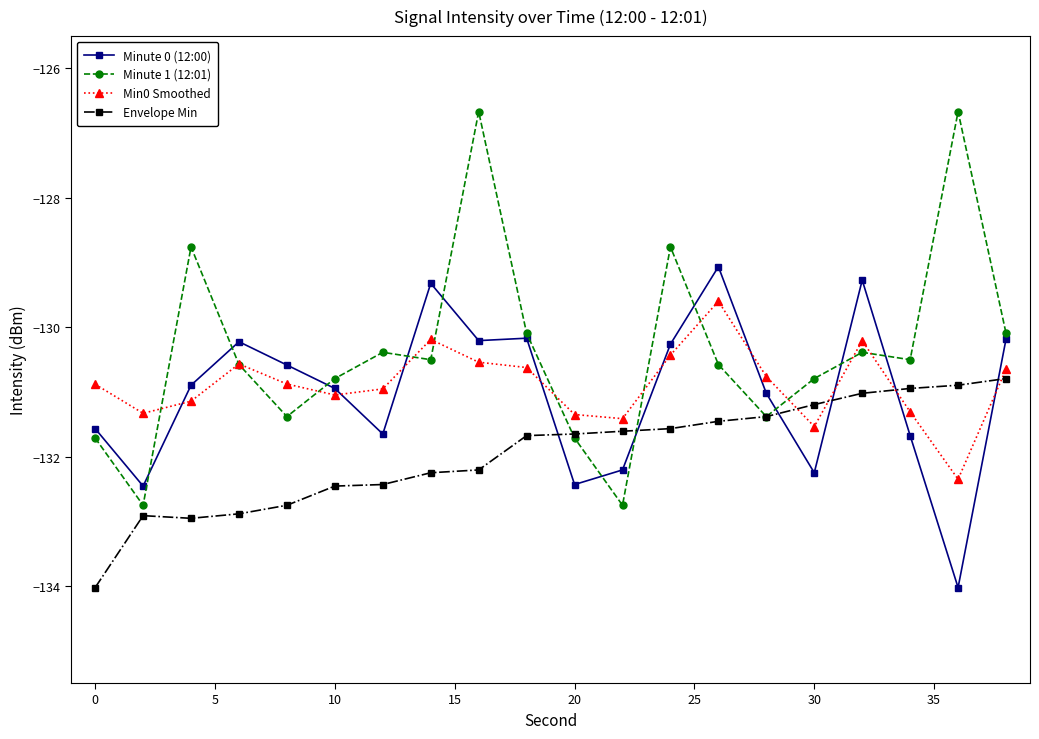

How many lines are shown in the chart?

4